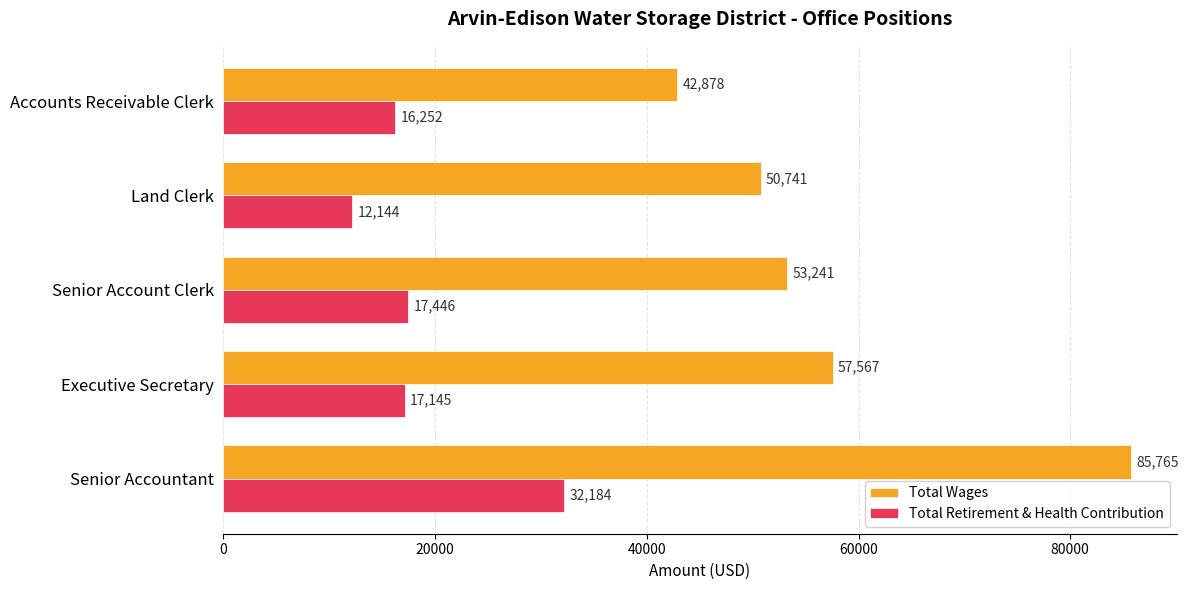

What is the difference between the second highest and minimum values in the Total Retirement & Health Contribution series?

5302